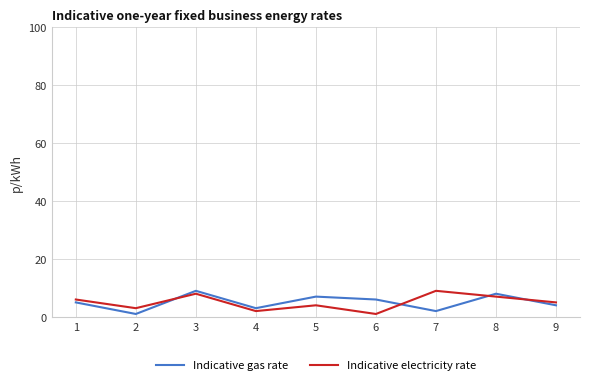

True or false: Indicative gas rate and Indicative electricity rate cross at least once.

True